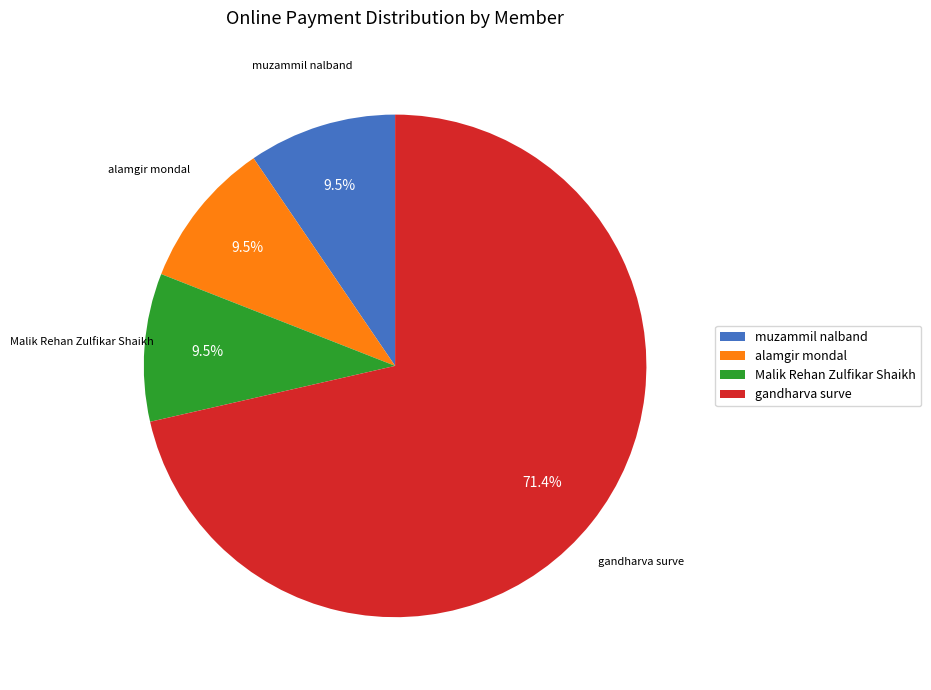

How many slices are in this pie chart?

4